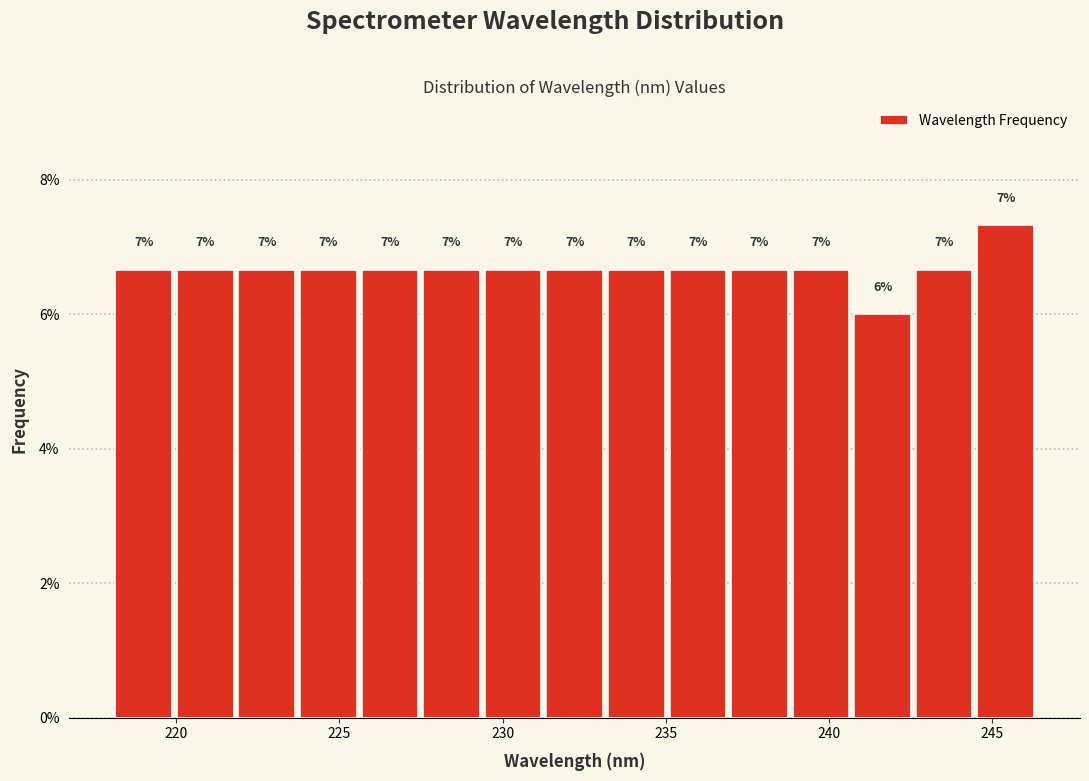

Around what value on the x-axis is the tallest bar? Give the approximate position of its centre, as read against the axis.

245.5